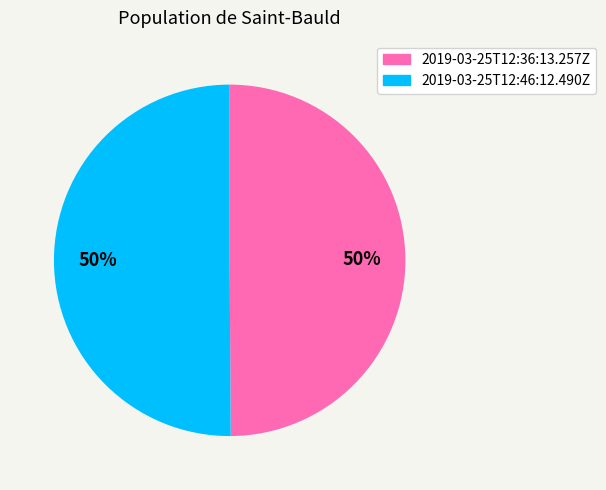

To the nearest percent, what is the average slice percentage?

50%